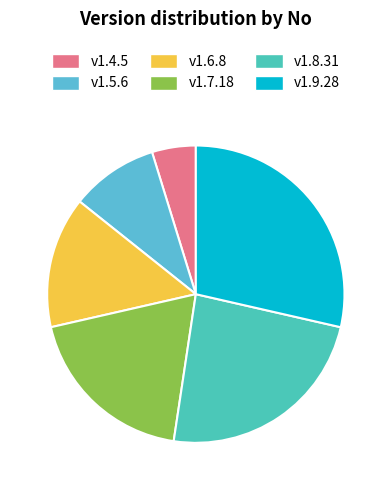

Is there any slice that represents more than half of the pie?

No